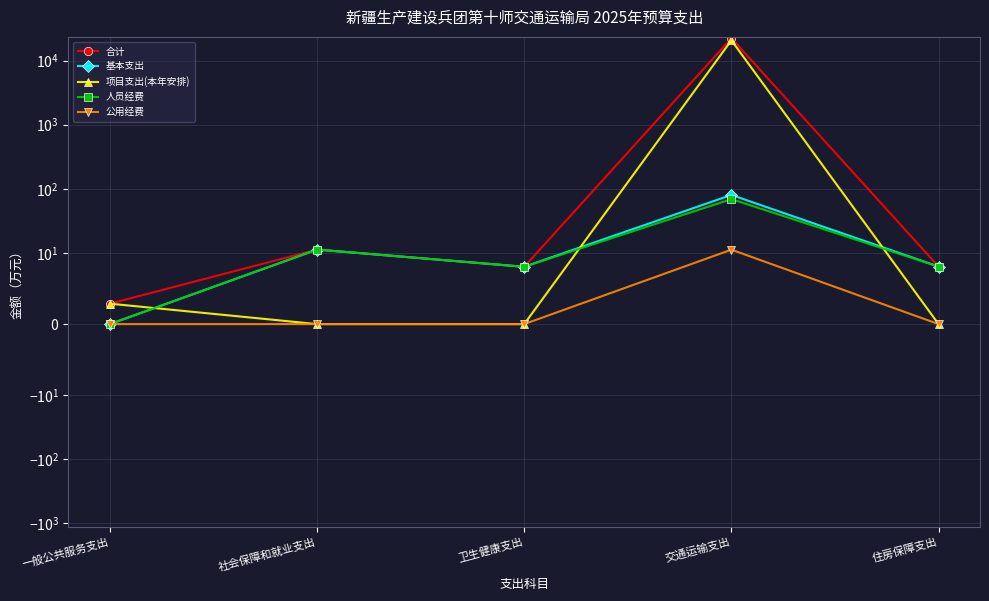

At which label does 合计 first exceed 8?

社会保障和就业支出